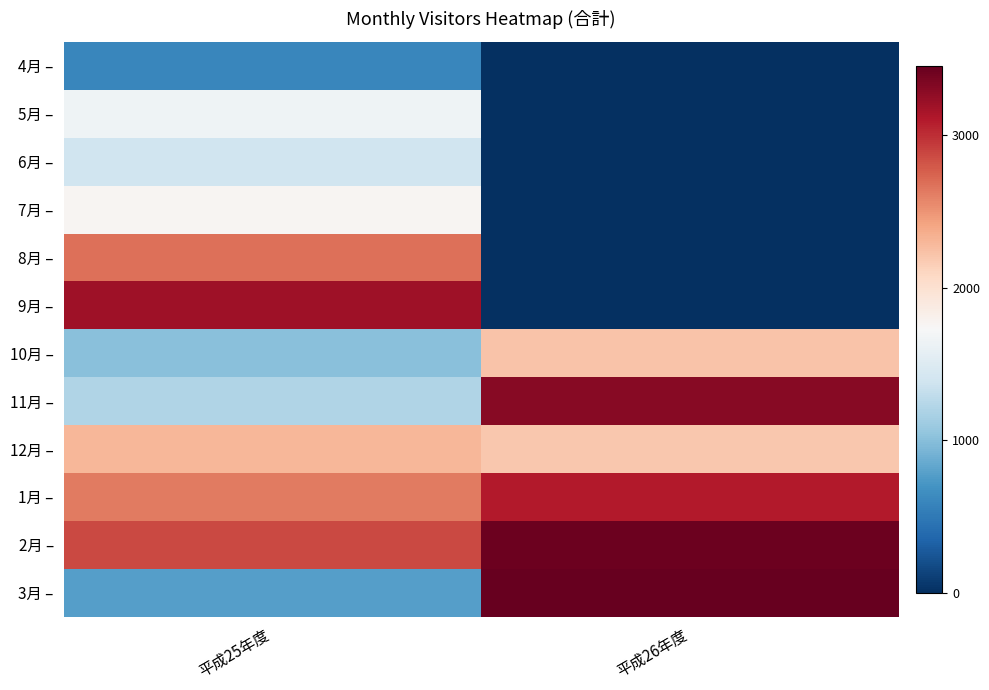

What is the total value across all series at 平成26年度?

17709